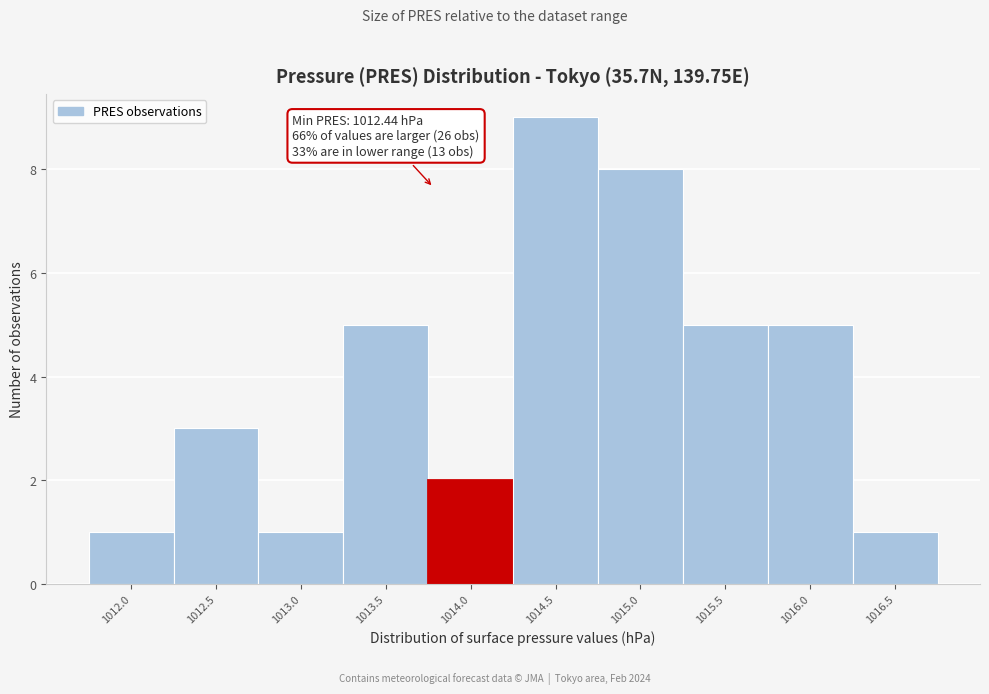

Reading left to right, list all the values displayed in this chart.

1	3	1	5	2	9	8	5	5	1